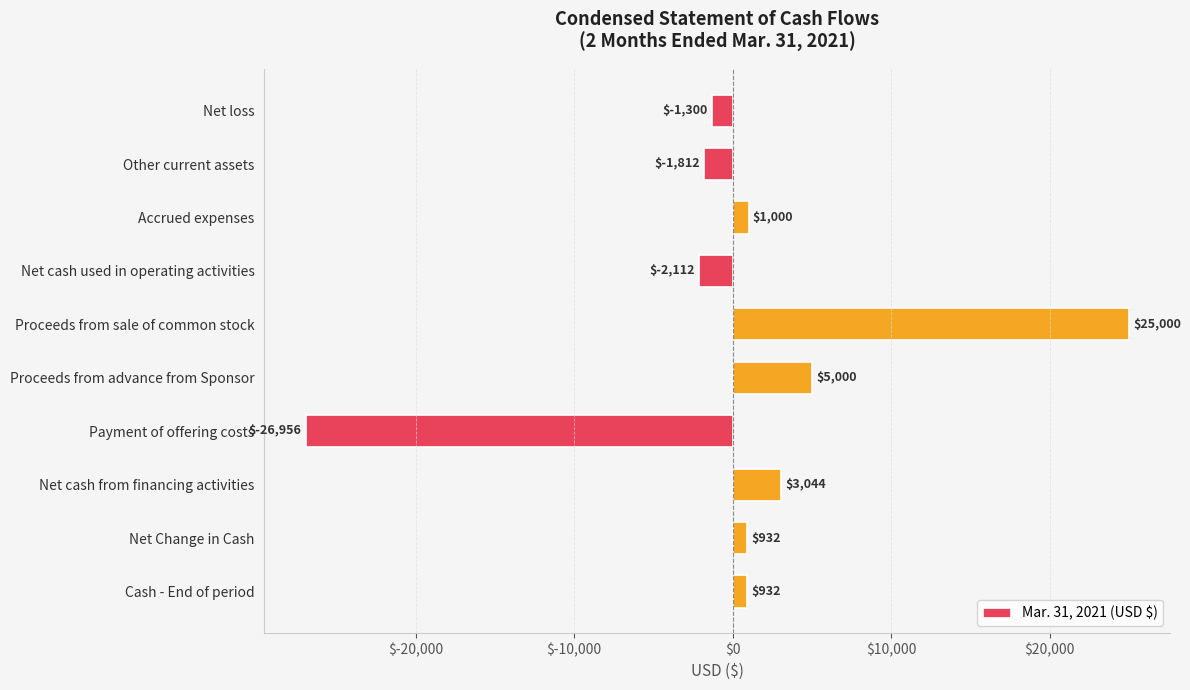

How many series are shown in this chart?

1